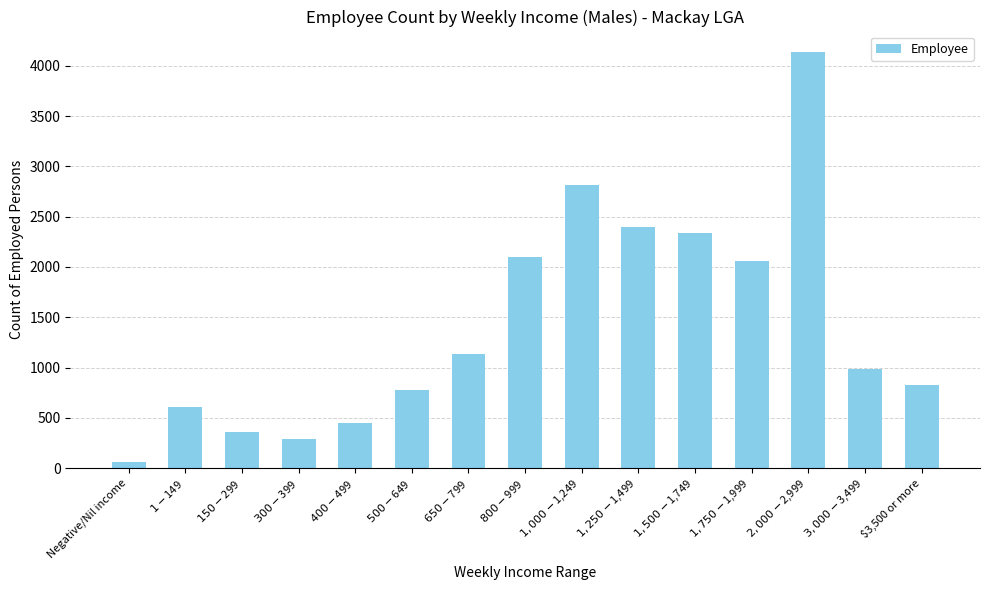

List the labels in order of value, smallest first.

Negative/Nil income, $300-$399, $150-$299, $400-$499, $1-$149, $500-$649, $3,500 or more, $3,000-$3,499, $650-$799, $1,750-$1,999, $800-$999, $1,500-$1,749, $1,250-$1,499, $1,000-$1,249, $2,000-$2,999